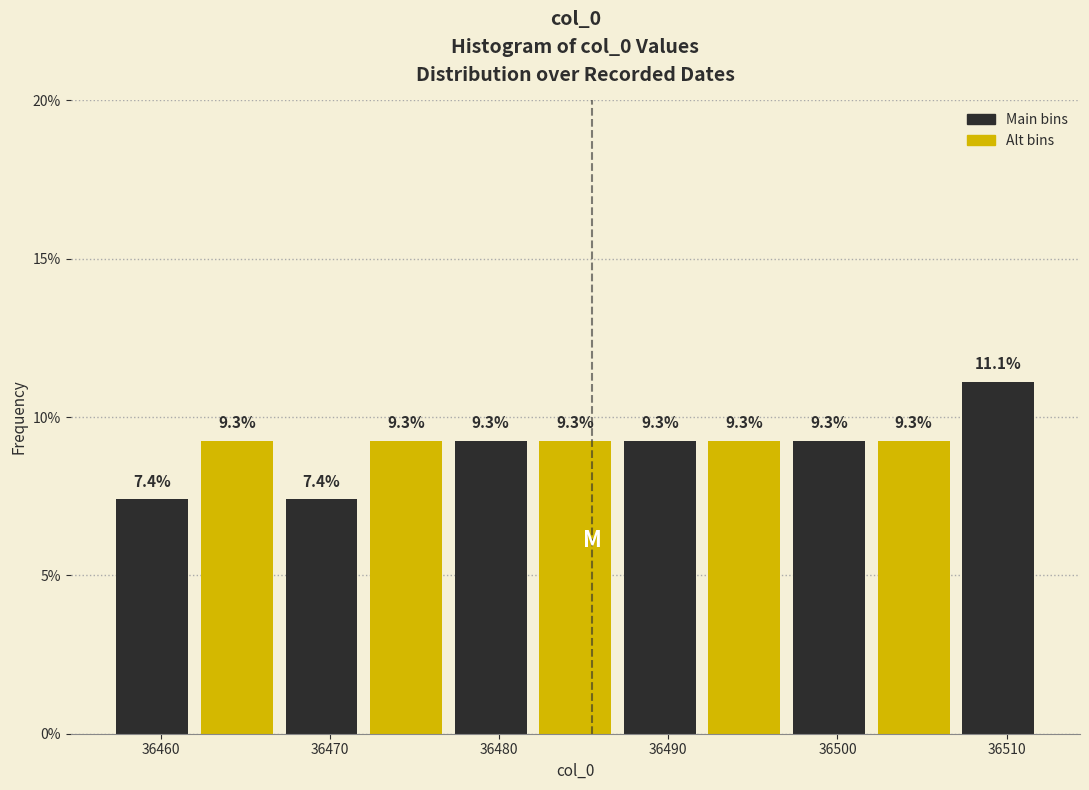

What is the height of the bar covering 36497 to 36502 on the x-axis?

9.3